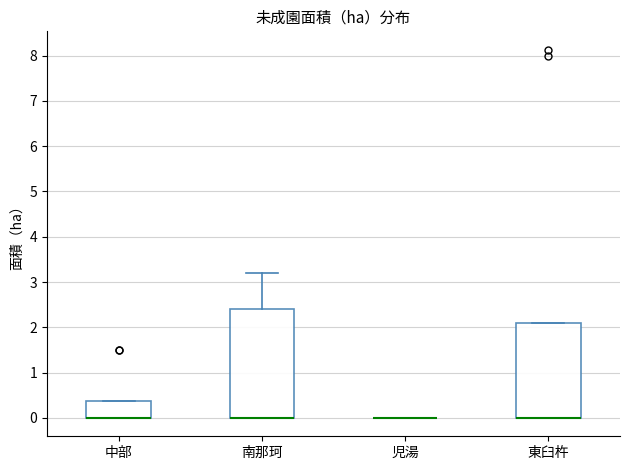

Which box is the tallest, from its lower edge to its upper edge?

南那珂